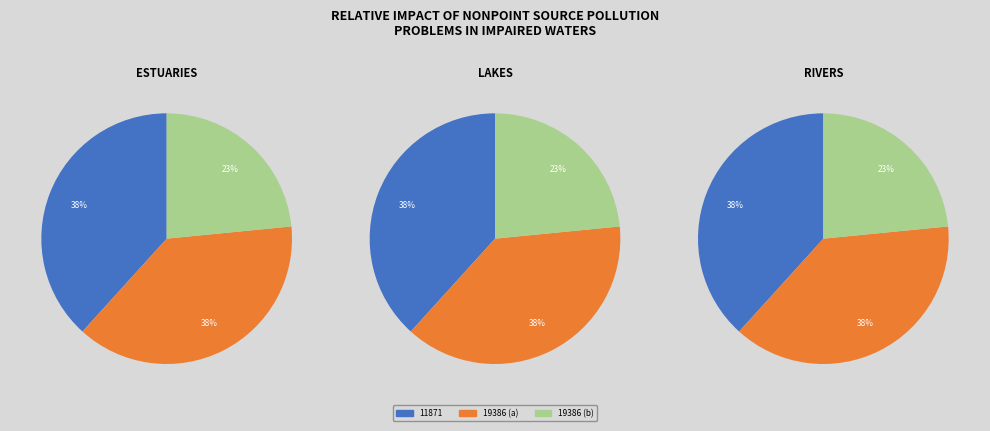

Is the sum of 11871 and 19386 greater than half?

Yes